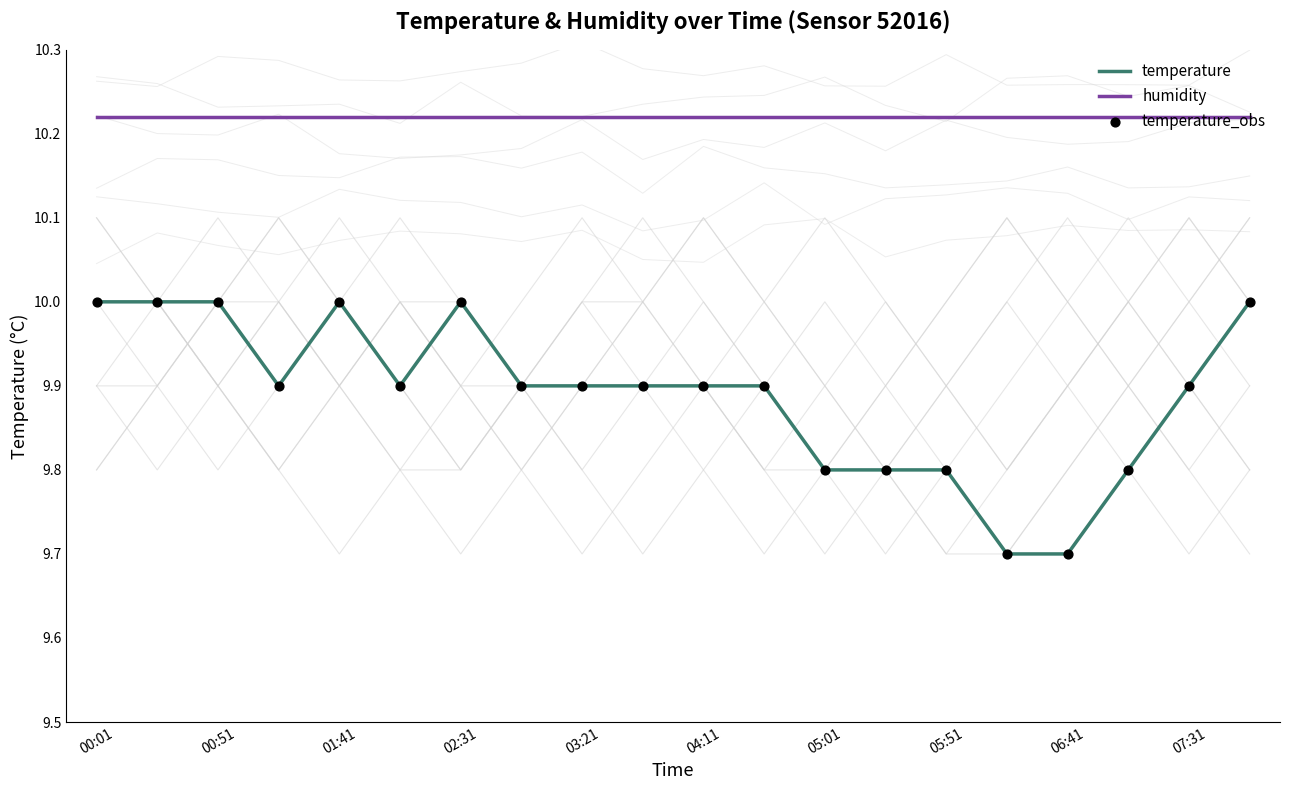

Which series has the largest total across all categories?

humidity